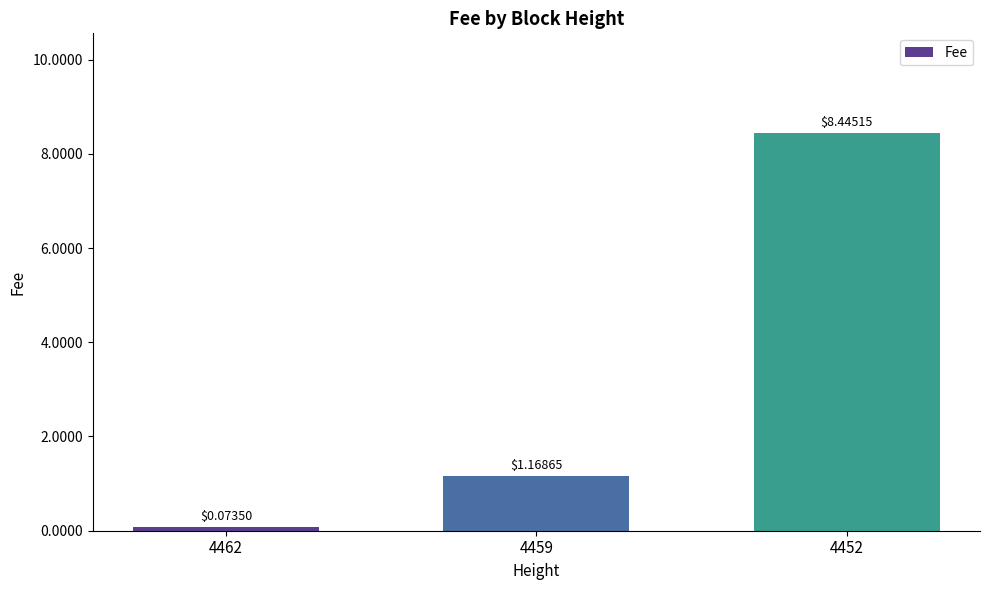

Rank the categories by value from highest to lowest.

4452, 4459, 4462